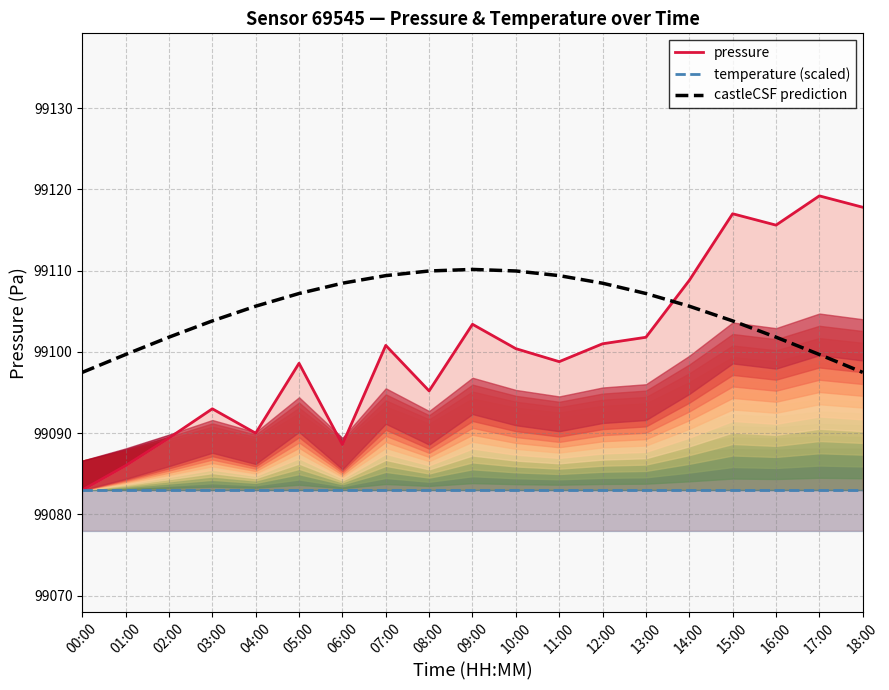

How many interior local peaks does the castleCSF prediction series have?

1